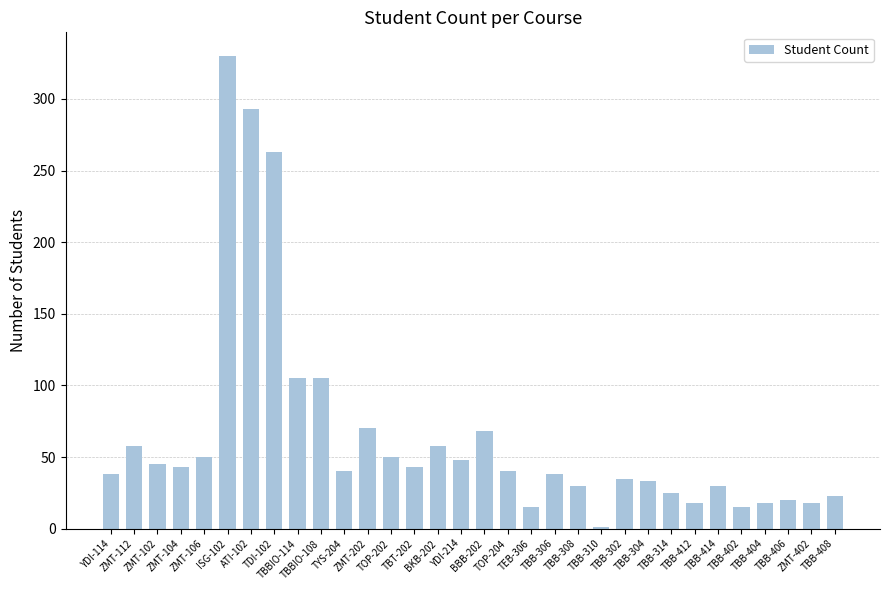

What is the sum of all values?

2066